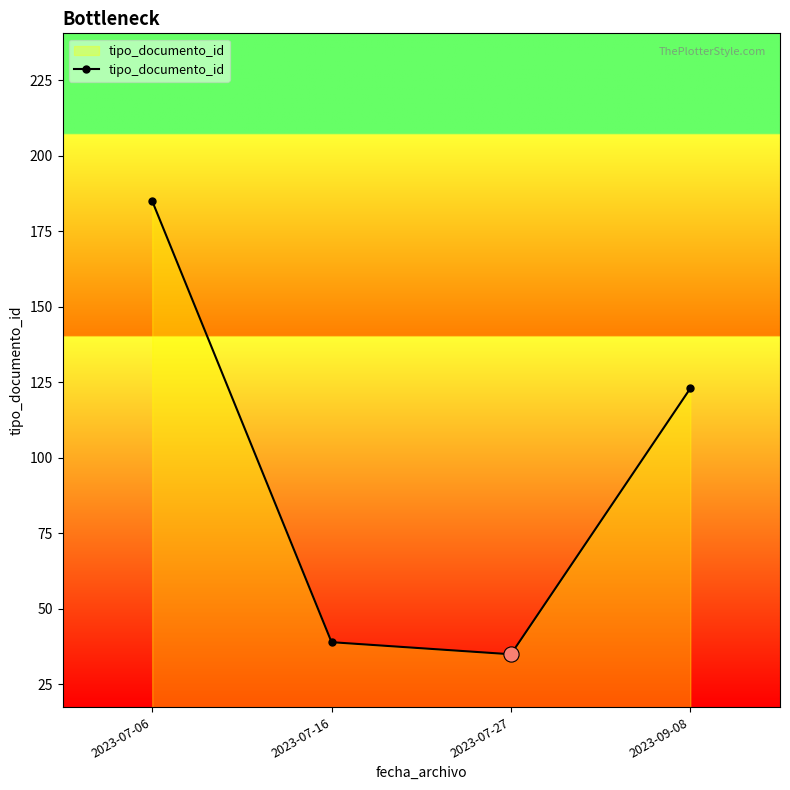

What is the ratio of the value at 2023-07-16 to the value at 2023-07-06?

0.2